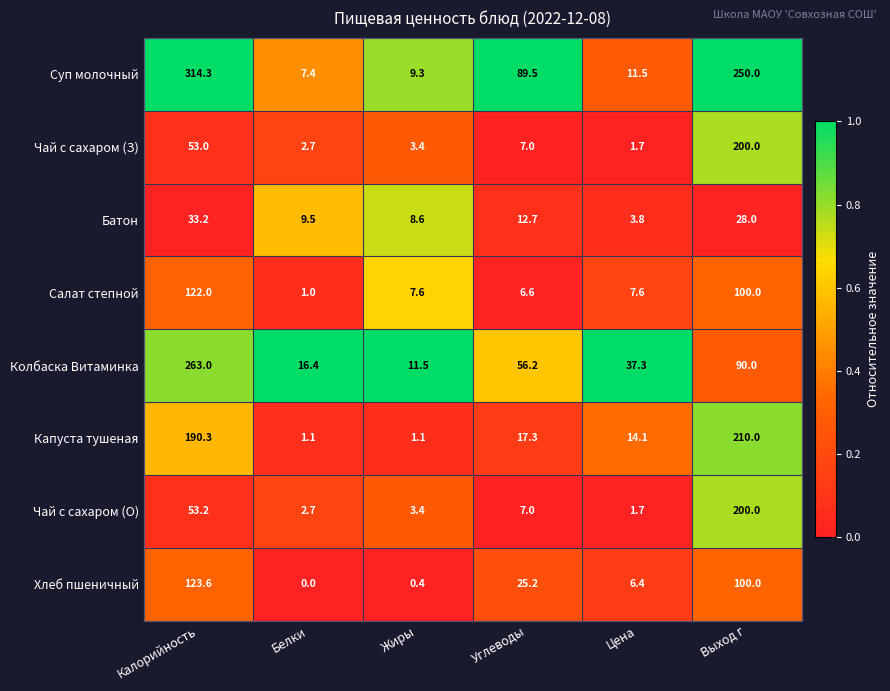

The Батон series shows 3.8 at Цена. True or false?

True